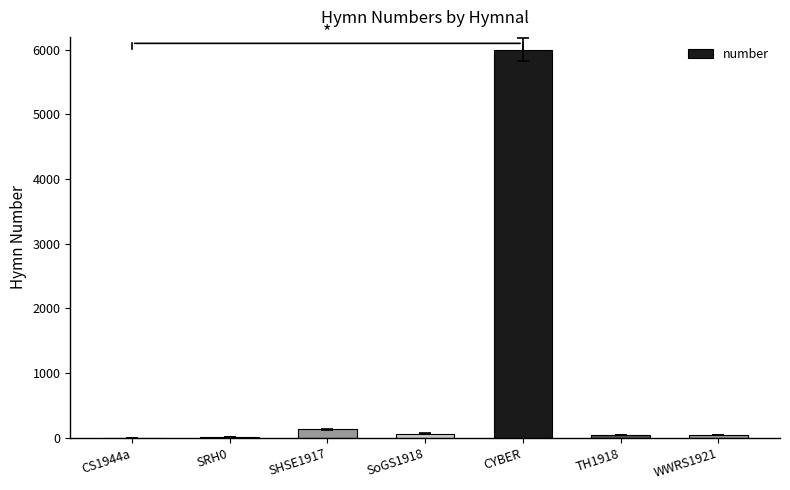

Which label corresponds to the largest value in the chart?

CYBER